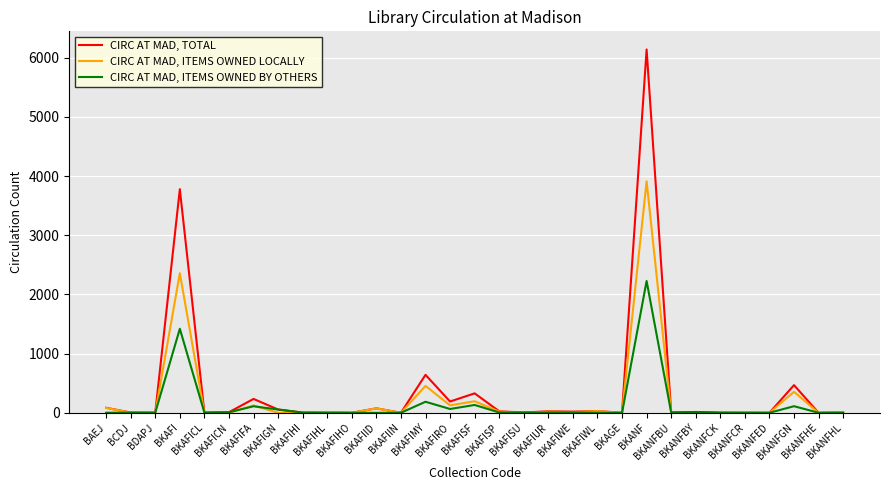

Between BCDJ and BKANFGN, which series saw the biggest shift?

CIRC AT MAD, TOTAL